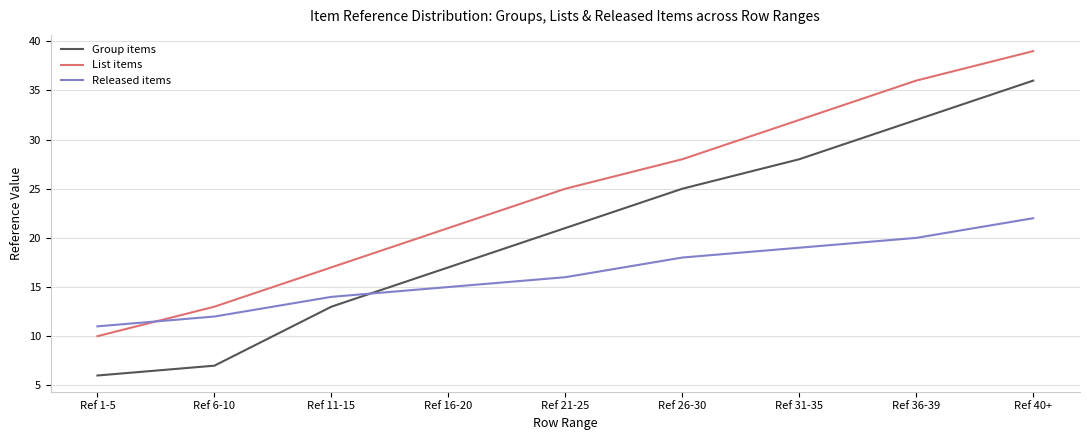

The Group items series shows 9 at Ref 1-5. True or false?

False